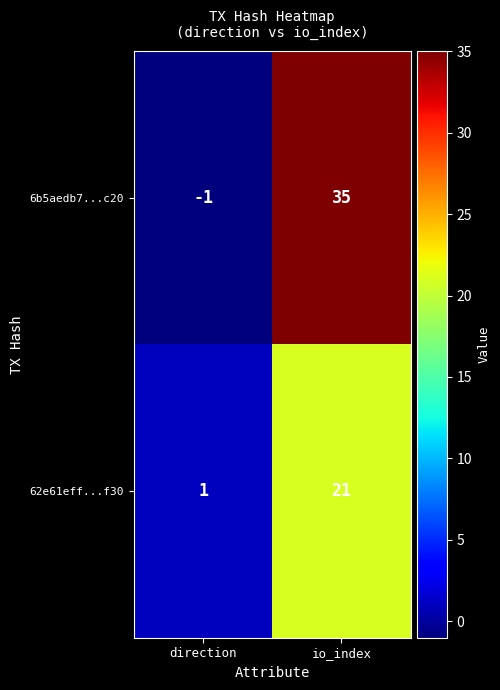

What is the greatest value displayed?

35